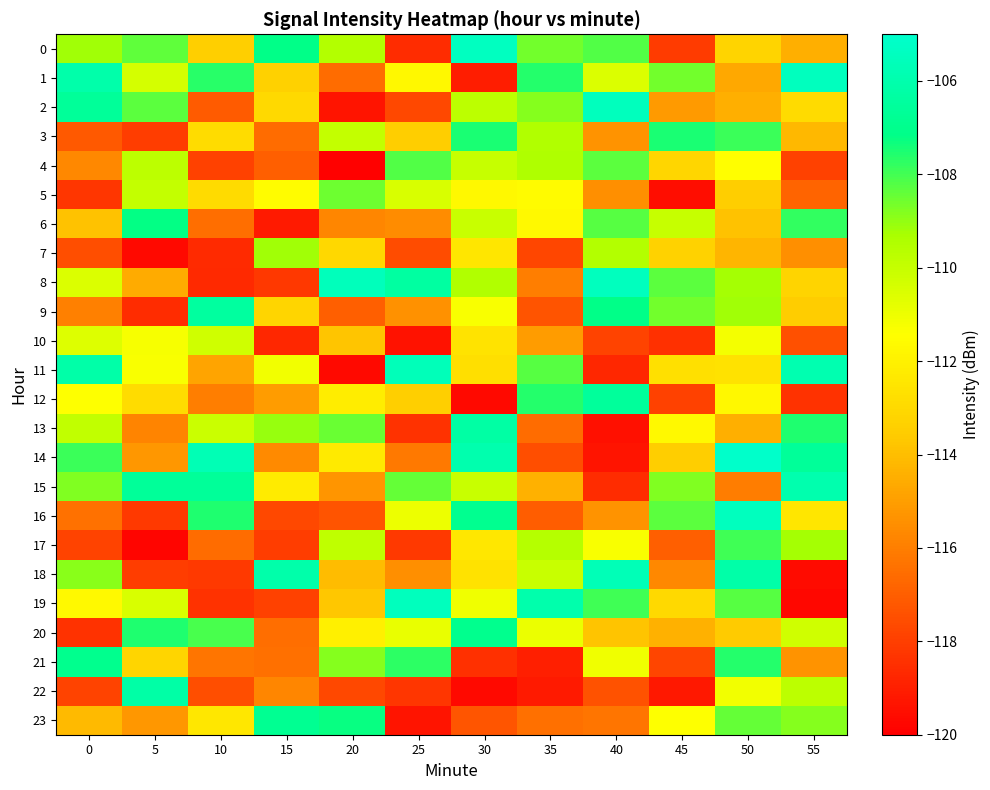

Reading left to right, list all the values displayed in this chart.

0: 0=-109.2	5=-108.4	10=-113.4	15=-107.1	20=-109.5	25=-118.6	30=-105.4	35=-108.6	40=-108.2	45=-118.1	50=-113.2	55=-114.4
1: 0=-106.1	5=-110.3	10=-107.7	15=-113.3	20=-116.6	25=-111.7	30=-119.0	35=-107.6	40=-110.5	45=-108.6	50=-114.7	55=-105.4
2: 0=-106.6	5=-108.3	10=-117.1	15=-113.0	20=-119.3	25=-117.7	30=-109.8	35=-108.8	40=-105.5	45=-115.1	50=-114.4	55=-113.0
3: 0=-117.2	5=-118.1	10=-112.9	15=-116.6	20=-110.0	25=-113.4	30=-107.5	35=-109.5	40=-115.3	45=-107.5	50=-107.9	55=-114.2
4: 0=-115.7	5=-109.8	10=-117.9	15=-117.0	20=-119.9	25=-108.2	30=-110.0	35=-109.4	40=-108.3	45=-113.1	50=-111.5	55=-117.9
5: 0=-118.3	5=-110.0	10=-112.9	15=-111.5	20=-108.5	25=-110.5	30=-111.7	35=-111.6	40=-115.4	45=-119.5	50=-113.4	55=-116.8
6: 0=-113.9	5=-107.2	10=-116.5	15=-119.1	20=-115.8	25=-115.6	30=-110.1	35=-111.6	40=-108.2	45=-110.0	50=-113.9	55=-107.8
7: 0=-117.5	5=-119.7	10=-118.6	15=-109.2	20=-113.1	25=-117.6	30=-112.5	35=-117.7	40=-109.6	45=-113.3	50=-114.3	55=-115.5
8: 0=-110.5	5=-114.6	10=-118.7	15=-118.2	20=-105.6	25=-106.4	30=-109.5	35=-116.0	40=-105.5	45=-108.3	50=-109.2	55=-113.3
9: 0=-115.9	5=-118.6	10=-106.5	15=-113.2	20=-117.0	25=-115.4	30=-111.3	35=-117.3	40=-107.2	45=-108.6	50=-109.2	55=-113.5
10: 0=-110.6	5=-111.2	10=-110.3	15=-118.7	20=-113.8	25=-119.4	30=-112.6	35=-115.1	40=-117.8	45=-118.4	50=-111.2	55=-117.4
11: 0=-106.1	5=-111.3	10=-114.8	15=-111.1	20=-119.7	25=-105.6	30=-112.8	35=-108.3	40=-118.8	45=-112.7	50=-112.6	55=-105.9
12: 0=-111.4	5=-112.9	10=-116.0	15=-115.0	20=-112.2	25=-113.4	30=-119.7	35=-107.6	40=-106.6	45=-117.9	50=-111.7	55=-118.4
13: 0=-109.9	5=-115.8	10=-110.1	15=-109.1	20=-108.5	25=-118.4	30=-106.3	35=-116.5	40=-119.4	45=-111.7	50=-114.4	55=-107.6
14: 0=-107.9	5=-115.2	10=-105.7	15=-115.6	20=-112.3	25=-116.2	30=-106.0	35=-117.5	40=-119.3	45=-113.5	50=-105.1	55=-106.6
15: 0=-108.8	5=-106.6	10=-106.6	15=-112.2	20=-115.3	25=-108.4	30=-110.1	35=-114.4	40=-118.6	45=-108.8	50=-116.1	55=-105.9
16: 0=-116.4	5=-118.2	10=-107.5	15=-117.7	20=-117.3	25=-111.0	30=-106.9	35=-117.1	40=-115.3	45=-108.3	50=-105.4	55=-112.5
17: 0=-117.8	5=-119.8	10=-116.6	15=-118.0	20=-109.8	25=-118.2	30=-112.4	35=-109.6	40=-111.3	45=-117.0	50=-107.9	55=-109.3
18: 0=-108.9	5=-118.0	10=-118.1	15=-106.1	20=-114.0	25=-115.5	30=-112.7	35=-110.1	40=-105.7	45=-115.7	50=-106.1	55=-119.6
19: 0=-111.7	5=-110.5	10=-118.4	15=-117.9	20=-113.7	25=-105.5	30=-111.1	35=-106.0	40=-107.9	45=-113.0	50=-108.2	55=-119.7
20: 0=-118.4	5=-107.6	10=-108.0	15=-116.5	20=-112.0	25=-110.9	30=-107.0	35=-111.0	40=-113.8	45=-114.4	50=-113.6	55=-110.2
21: 0=-107.0	5=-113.2	10=-116.3	15=-116.5	20=-108.8	25=-107.8	30=-118.4	35=-119.0	40=-111.1	45=-117.8	50=-107.6	55=-115.3
22: 0=-117.8	5=-106.2	10=-117.5	15=-115.7	20=-117.7	25=-118.3	30=-119.7	35=-119.2	40=-117.4	45=-119.2	50=-111.1	55=-109.8
23: 0=-114.1	5=-115.2	10=-112.4	15=-106.9	20=-107.2	25=-119.3	30=-117.3	35=-116.4	40=-116.3	45=-111.4	50=-108.4	55=-108.8